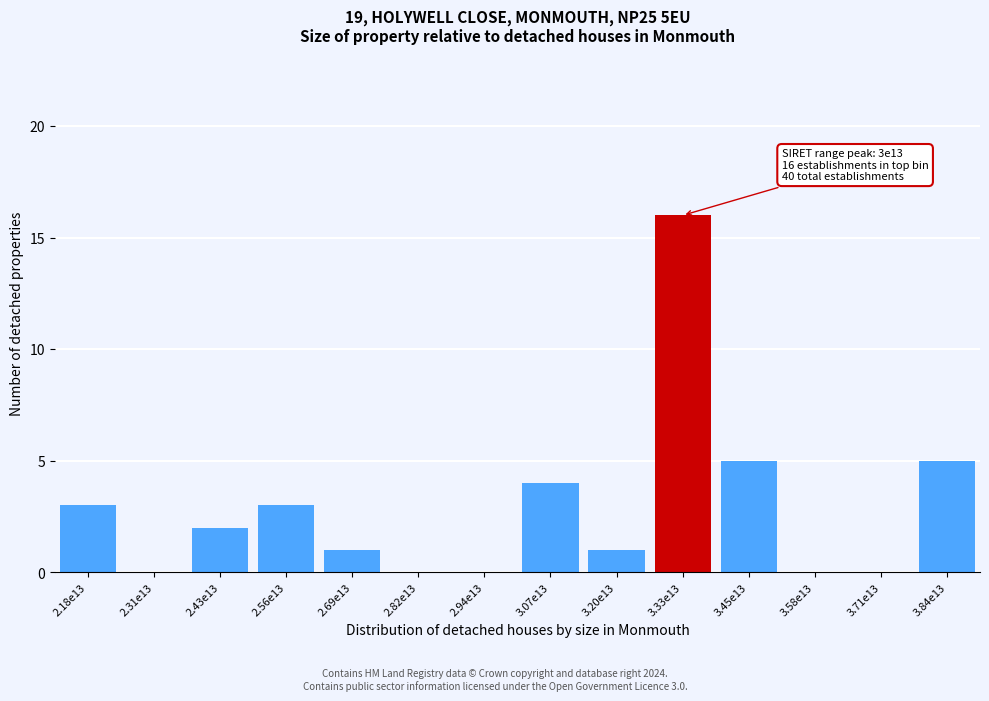

Reading right to left, what are all the values shown in this chart?

3.84e13=5	3.71e13=0	3.58e13=0	3.45e13=5	3.33e13=16	3.20e13=1	3.07e13=4	2.94e13=0	2.82e13=0	2.69e13=1	2.56e13=3	2.43e13=2	2.31e13=0	2.18e13=3